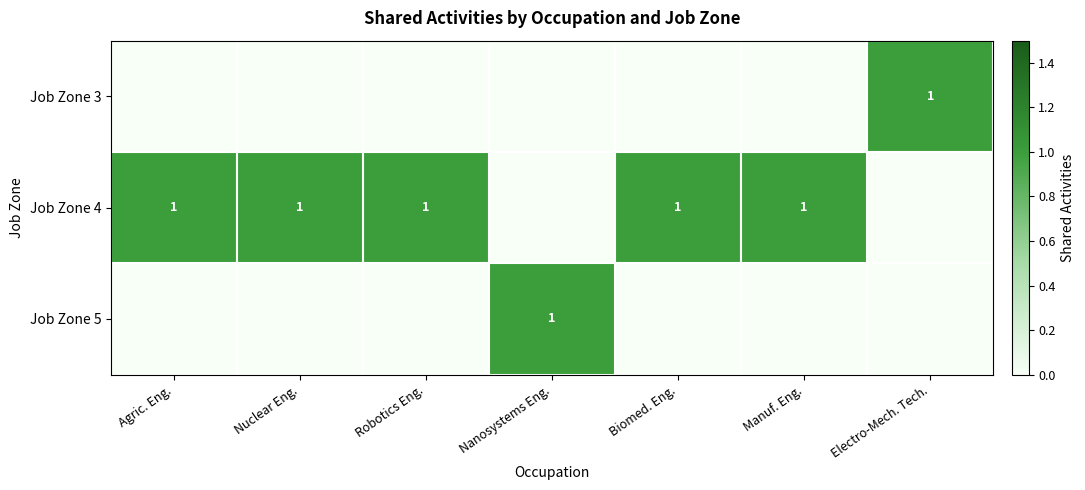

The Job Zone 4 series shows 1 at Agric. Eng.. True or false?

True